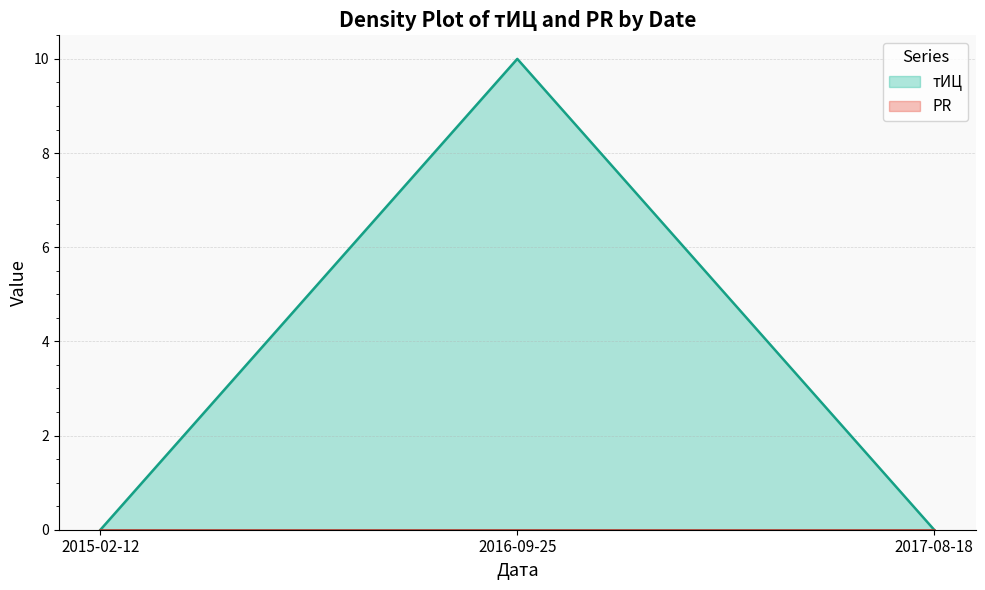

At which label is the value closest to 5?

2015-02-12